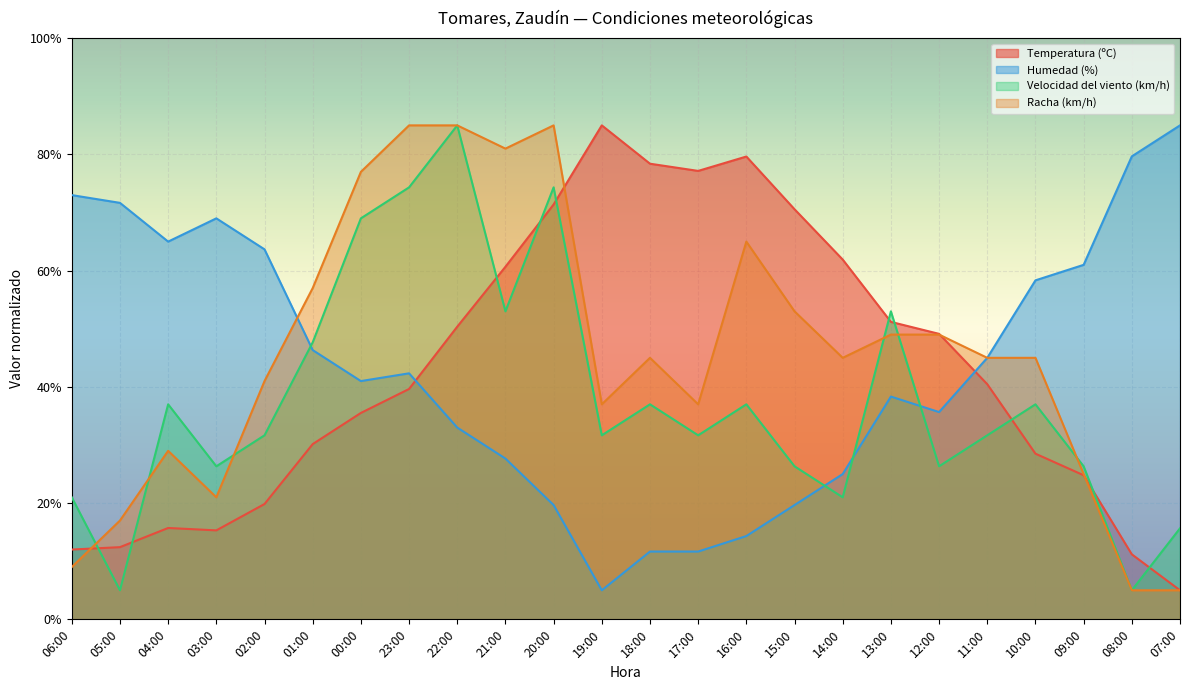

What is the highest value of the Humedad (%) series?

85.0